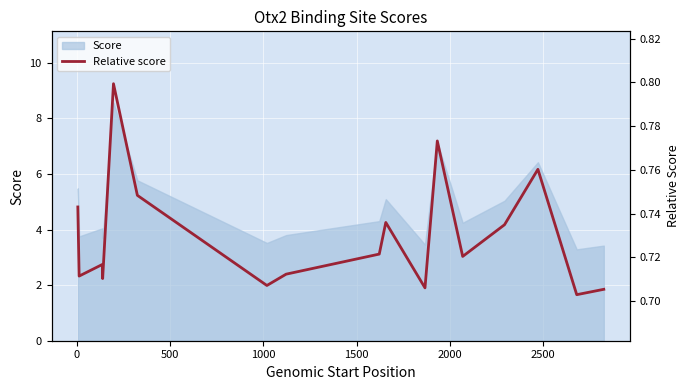

The chart shows a value of 0.7 at 16. True or false?

True